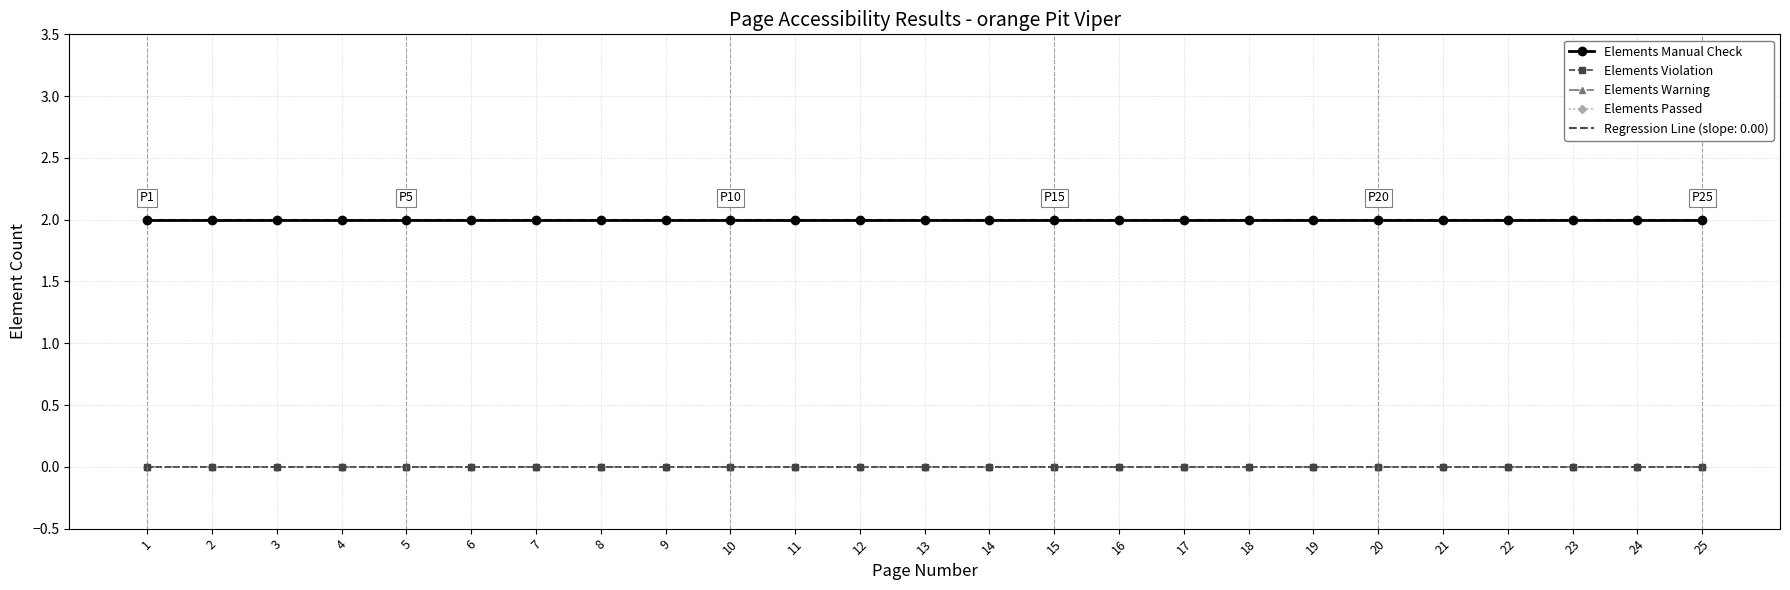

Reading left to right, extract all data points from this chart.

Elements Manual Check: 1=2	2=2	3=2	4=2	5=2	6=2	7=2	8=2	9=2	10=2	11=2	12=2	13=2	14=2	15=2	16=2	17=2	18=2	19=2	20=2	21=2	22=2	23=2	24=2	25=2
Elements Violation: 1=0	2=0	3=0	4=0	5=0	6=0	7=0	8=0	9=0	10=0	11=0	12=0	13=0	14=0	15=0	16=0	17=0	18=0	19=0	20=0	21=0	22=0	23=0	24=0	25=0
Elements Warning: 1=0	2=0	3=0	4=0	5=0	6=0	7=0	8=0	9=0	10=0	11=0	12=0	13=0	14=0	15=0	16=0	17=0	18=0	19=0	20=0	21=0	22=0	23=0	24=0	25=0
Elements Passed: 1=0	2=0	3=0	4=0	5=0	6=0	7=0	8=0	9=0	10=0	11=0	12=0	13=0	14=0	15=0	16=0	17=0	18=0	19=0	20=0	21=0	22=0	23=0	24=0	25=0